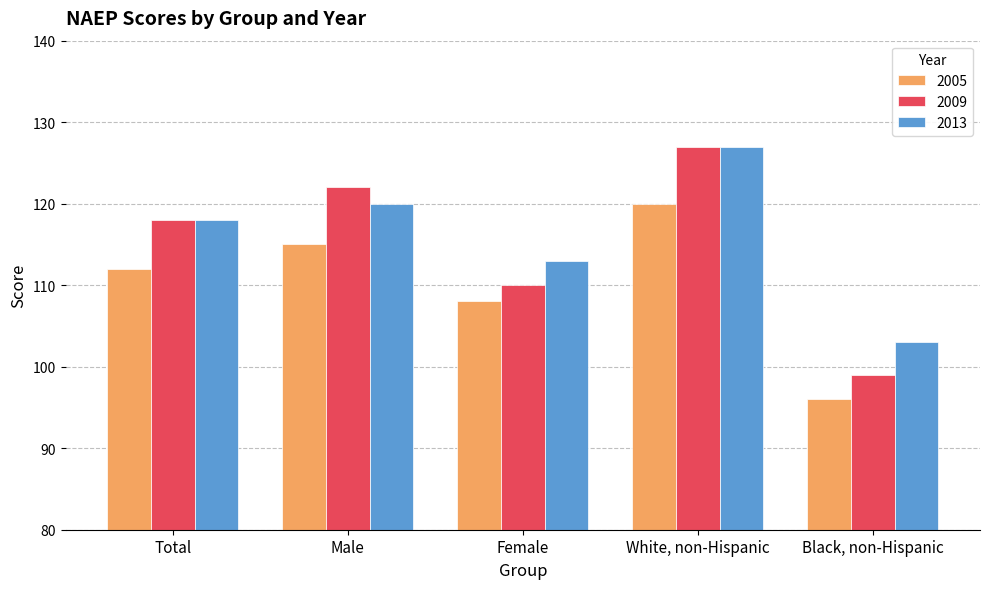

The 2005 series shows 21 at Black, non-Hispanic. True or false?

False